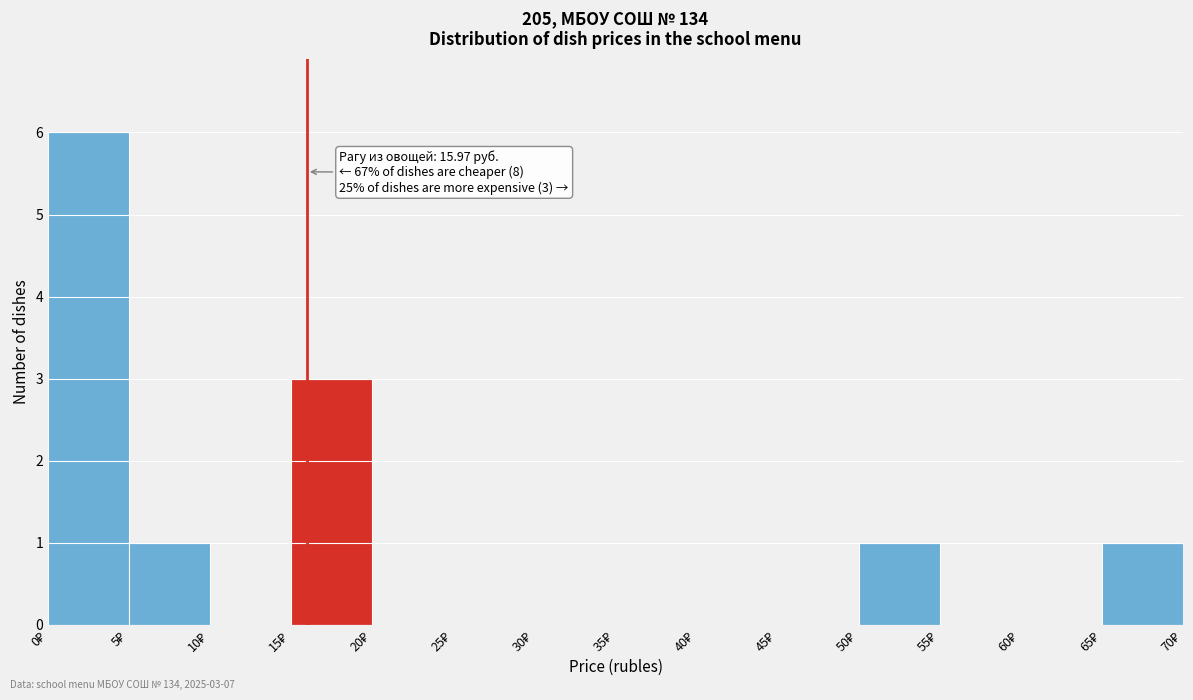

Over which range of the x-axis is the bar tallest?

0 to 5